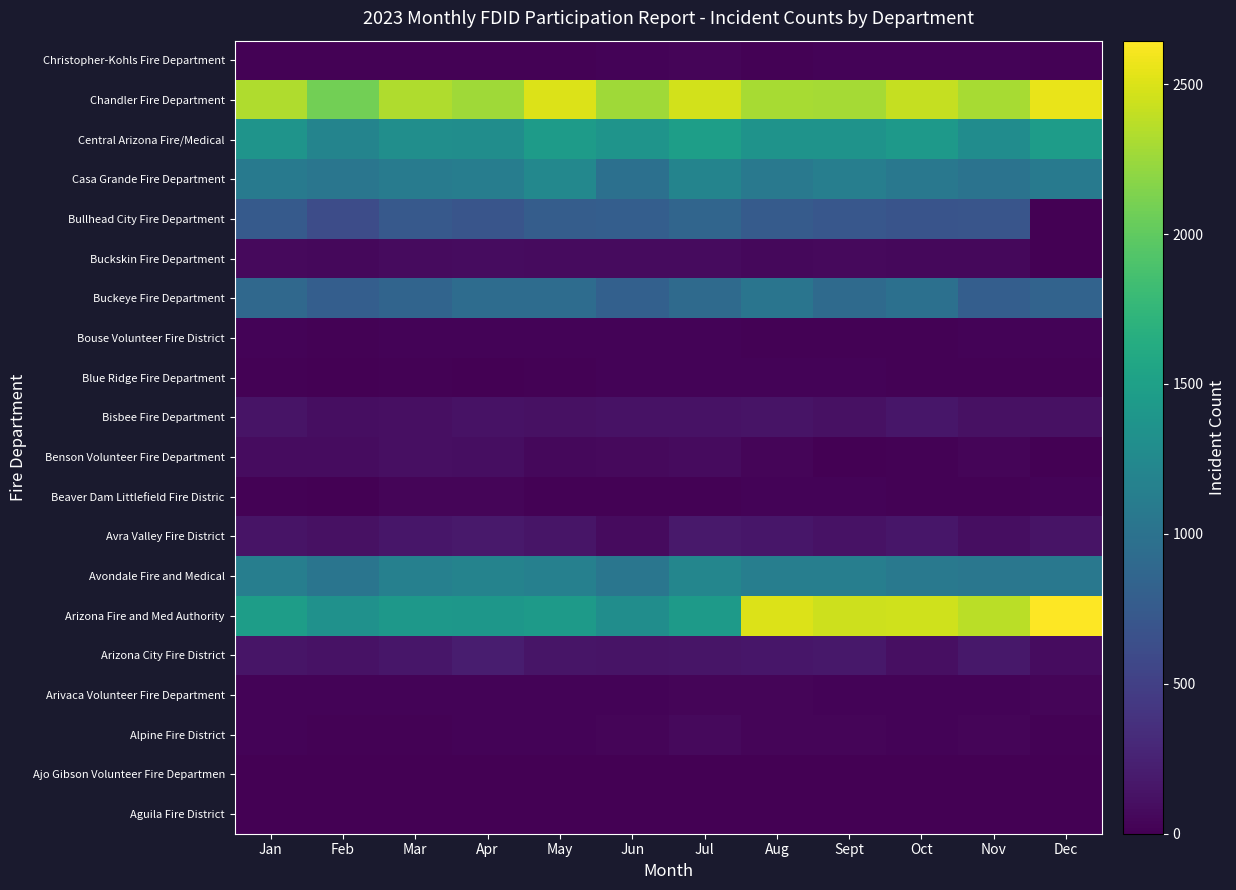

Between Jul and Oct, which is larger?

Jul